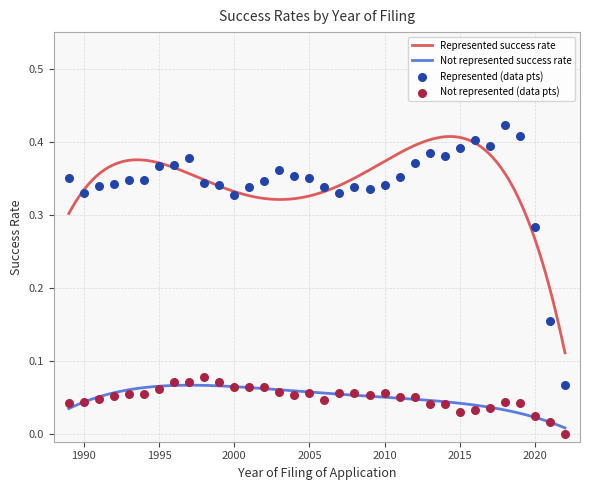

Which series reaches the maximum Y coordinate?

Represented success rate